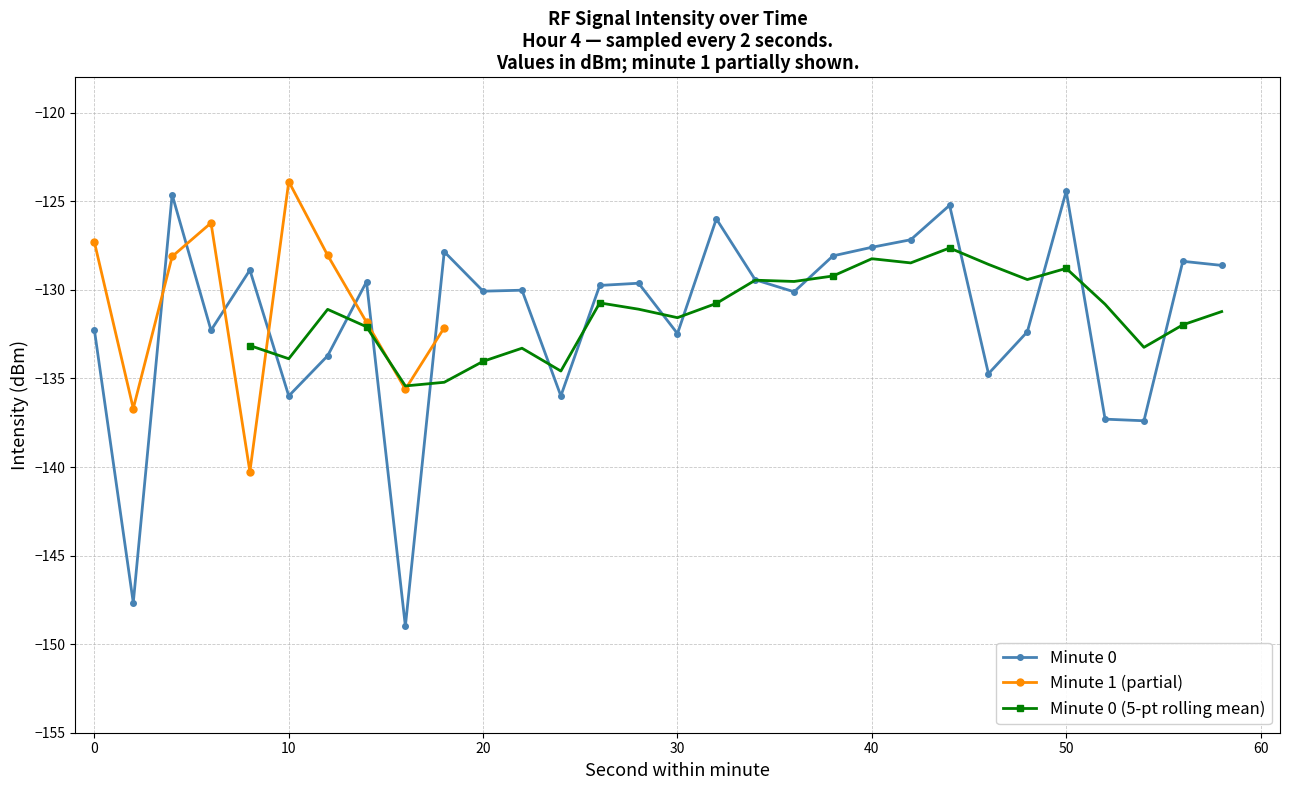

At which label does the data first exceed -130?

4